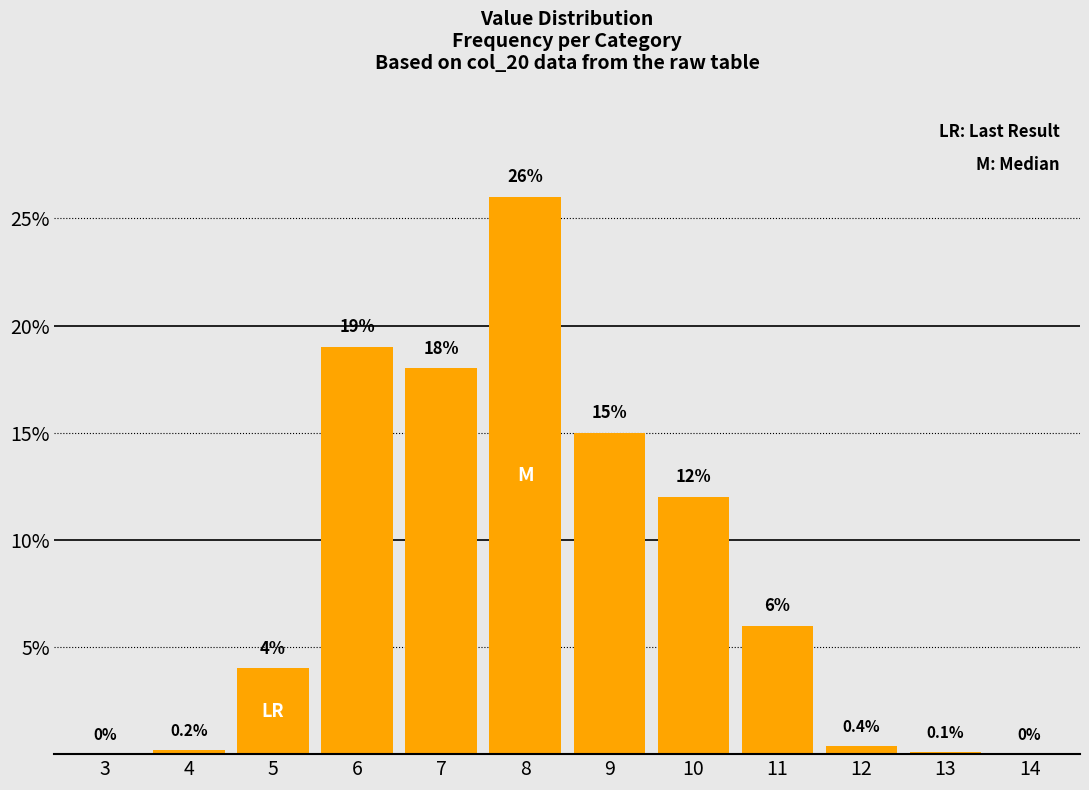

Reading left to right, what are all the values shown in this chart?

3=0.0	4=0.2	5=4.0	6=19.0	7=18.0	8=26.0	9=15.0	10=12.0	11=6.0	12=0.4	13=0.1	14=0.0